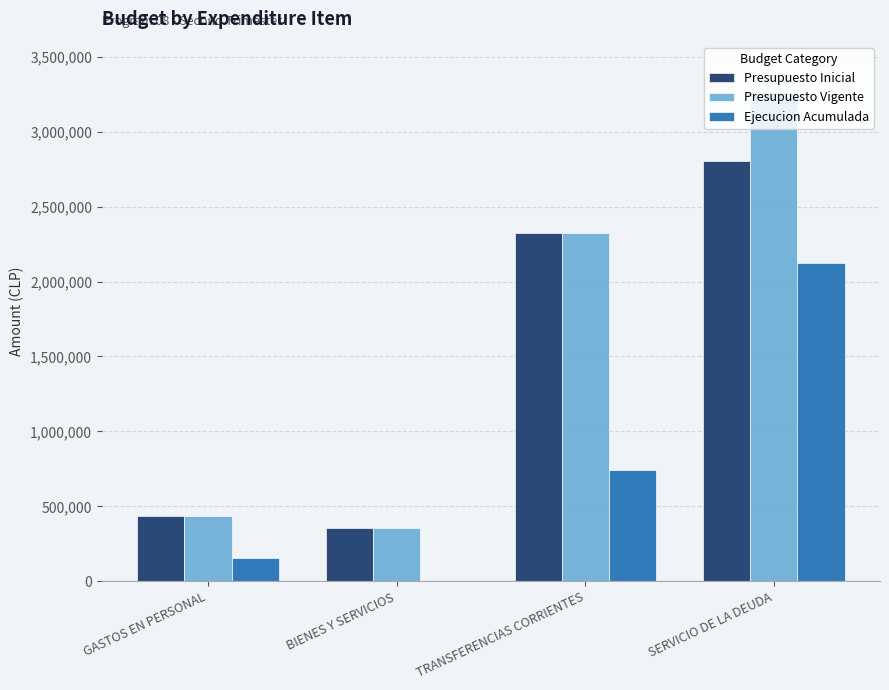

The Presupuesto Inicial series shows 1251586 at SERVICIO DE LA DEUDA. True or false?

False